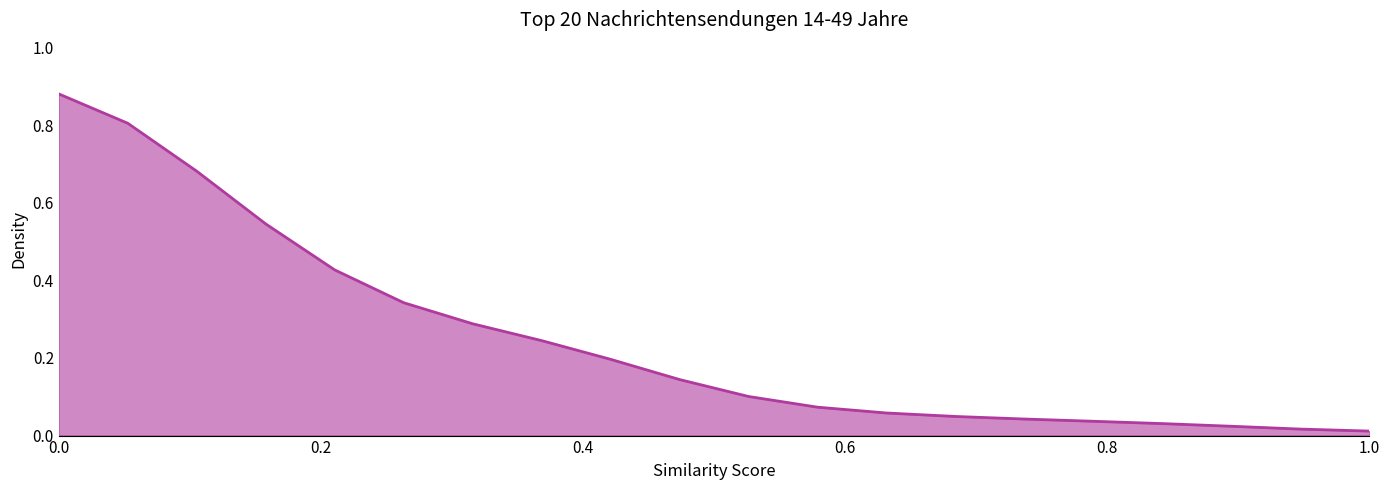

What is the greatest value displayed?

0.9